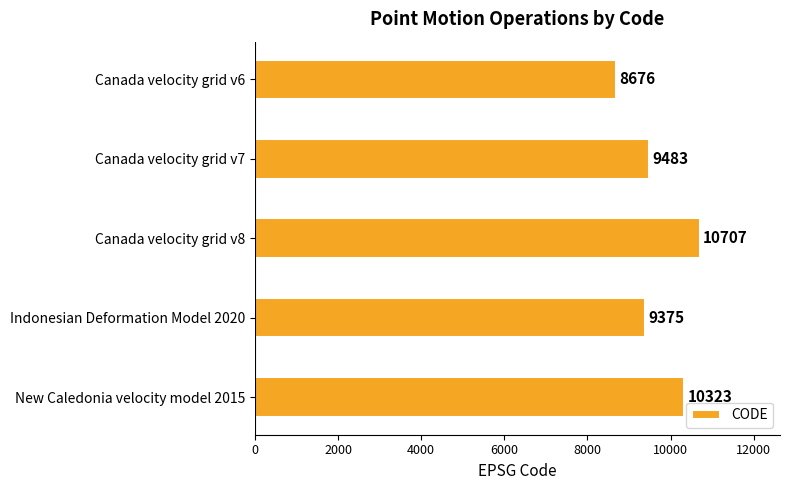

At which category does the chart reach its peak across all series?

Canada velocity grid v8